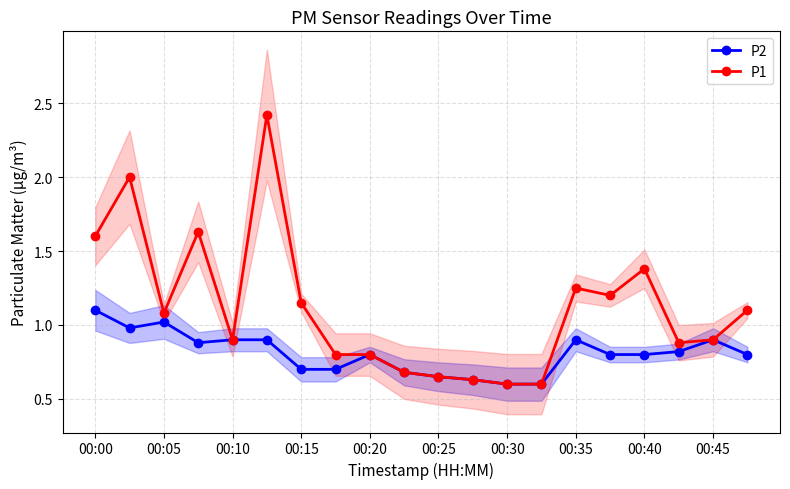

True or false: P1 has a value of 0.8 at 00:20.

True